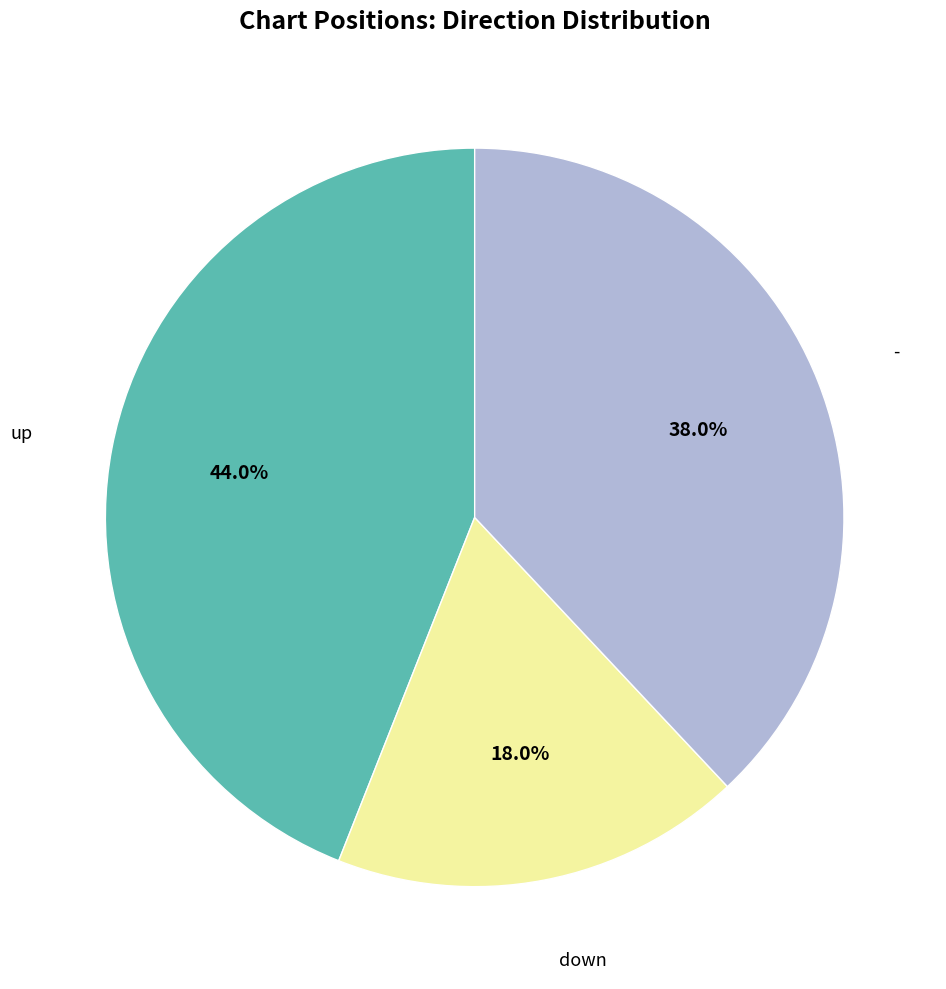

What percentage is the - slice, to the nearest percent?

38%